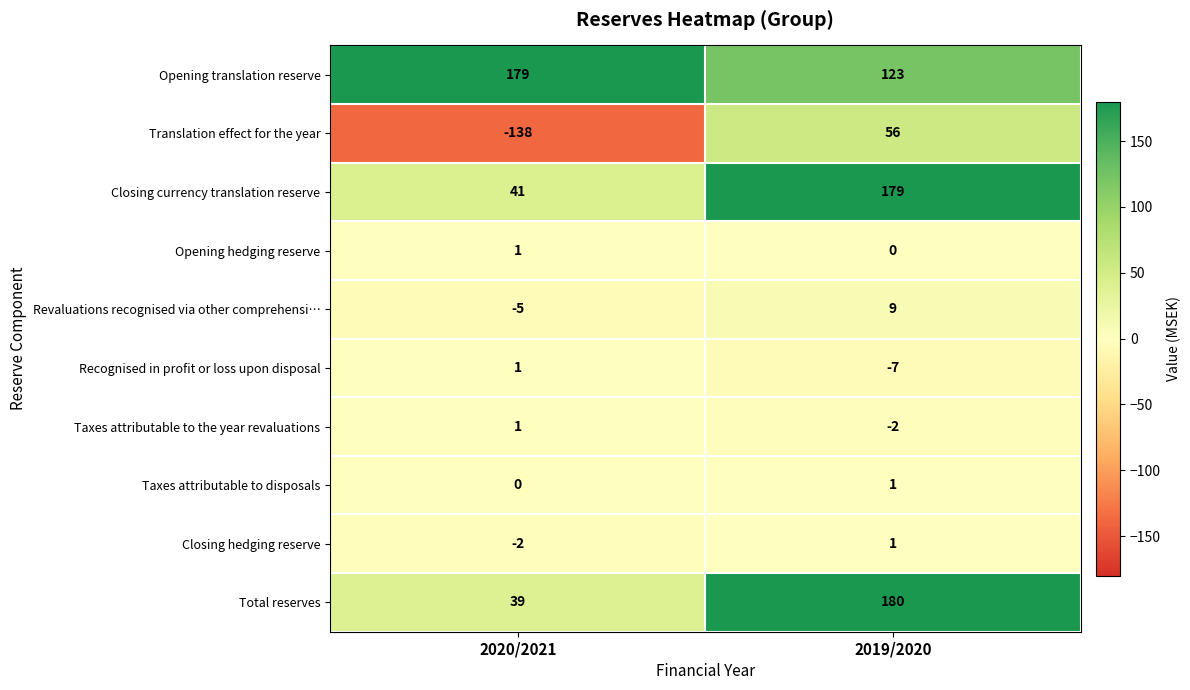

Reading right to left, transcribe all the data shown in this chart.

Opening translation reserve: 2019/2020=123	2020/2021=179
Translation effect for the year: 2019/2020=56	2020/2021=-138
Closing currency translation reserve: 2019/2020=179	2020/2021=41
Opening hedging reserve: 2019/2020=0	2020/2021=1
Revaluations recognised via other comprehensi…: 2019/2020=9	2020/2021=-5
Recognised in profit or loss upon disposal: 2019/2020=-7	2020/2021=1
Taxes attributable to the year revaluations: 2019/2020=-2	2020/2021=1
Taxes attributable to disposals: 2019/2020=1	2020/2021=0
Closing hedging reserve: 2019/2020=1	2020/2021=-2
Total reserves: 2019/2020=180	2020/2021=39